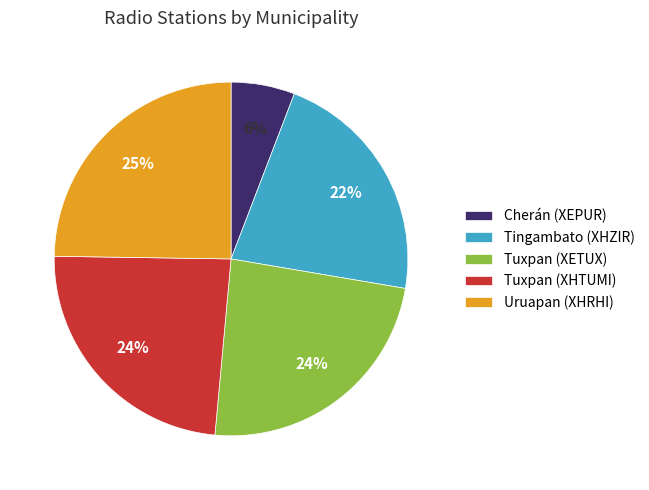

Do Tuxpan (XETUX) and Cherán (XEPUR) together represent more than half of the pie?

No